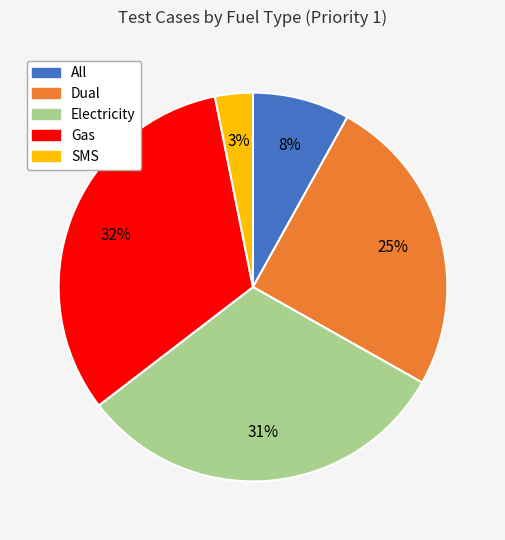

The All slice represents 8% of the pie. True or false?

True